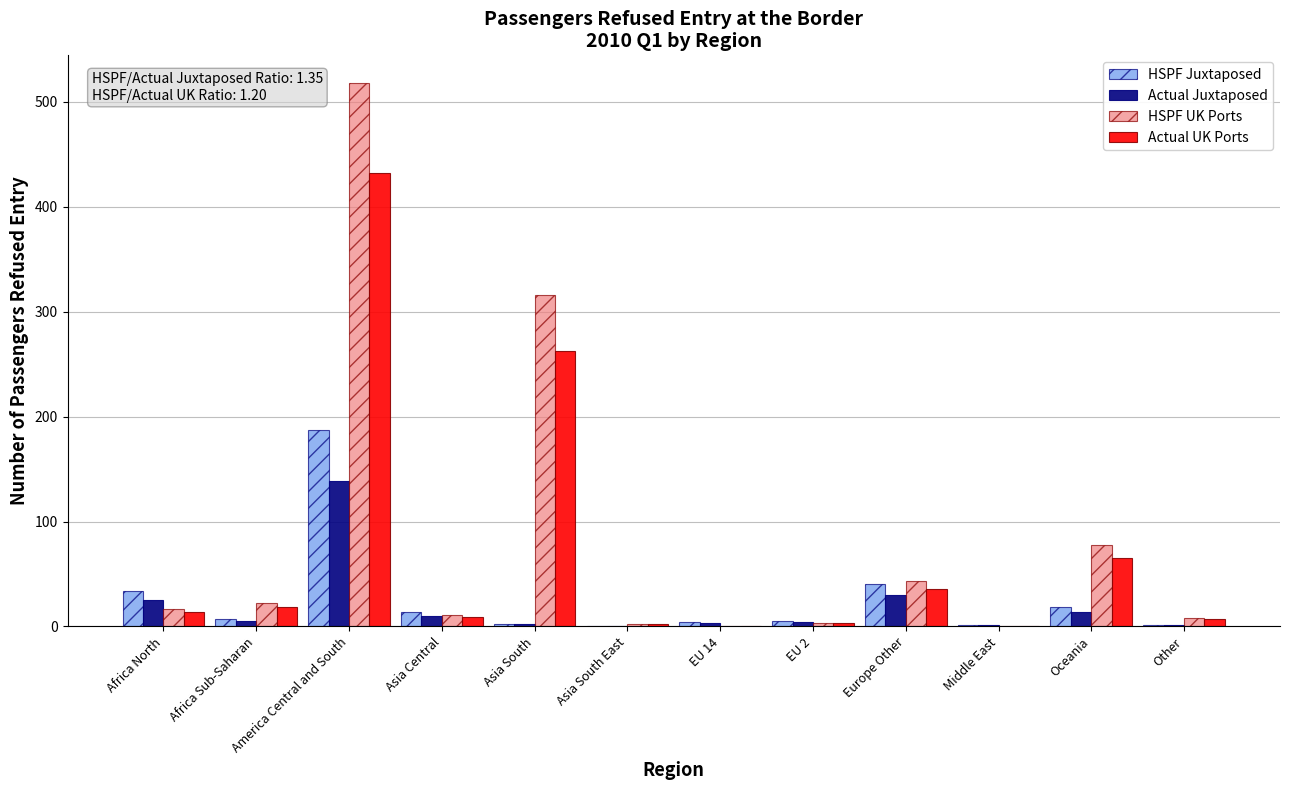

True or false: Actual UK Ports has a value of 14.0 at Africa North.

True